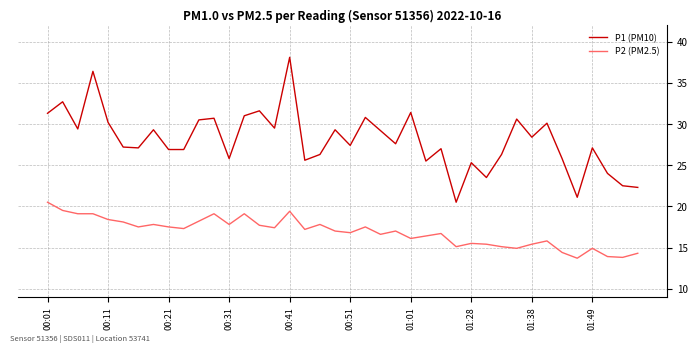

What is the difference between the maximum and minimum values in the P1 (PM10) series?

17.6